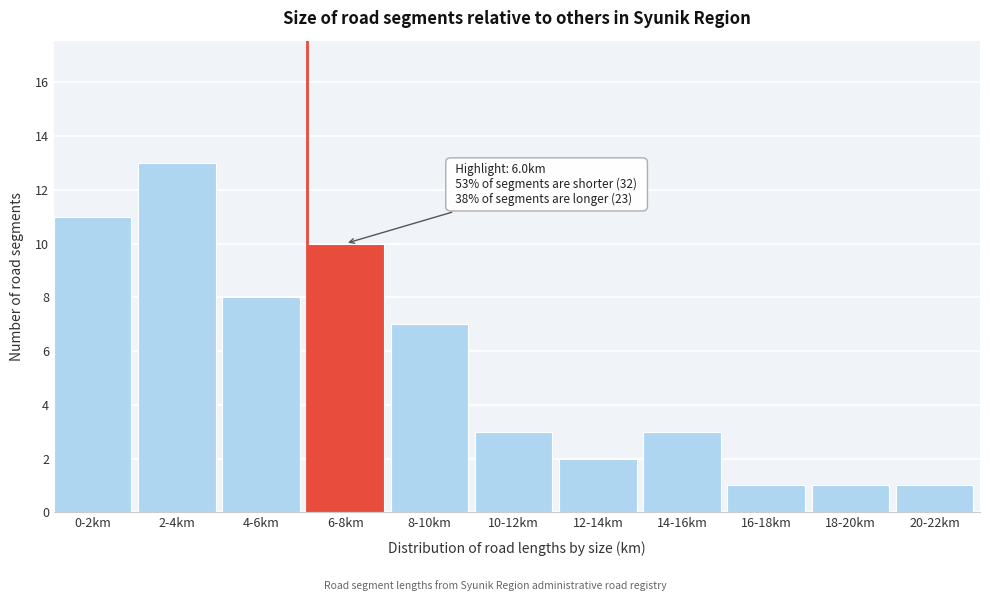

Reading left to right, extract all data points from this chart.

11	13	8	10	7	3	2	3	1	1	1